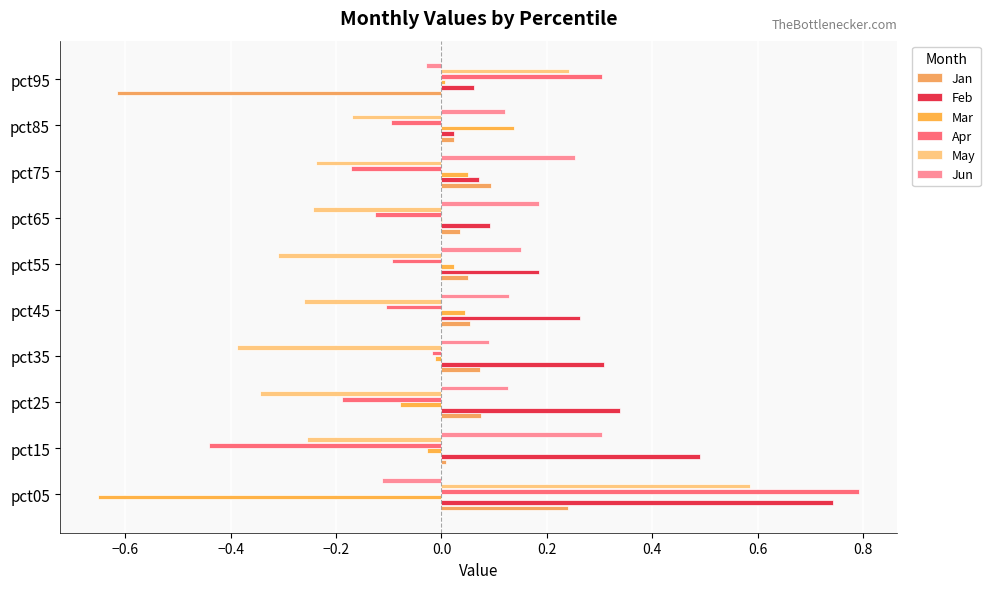

At which label does Mar reach its peak?

pct85